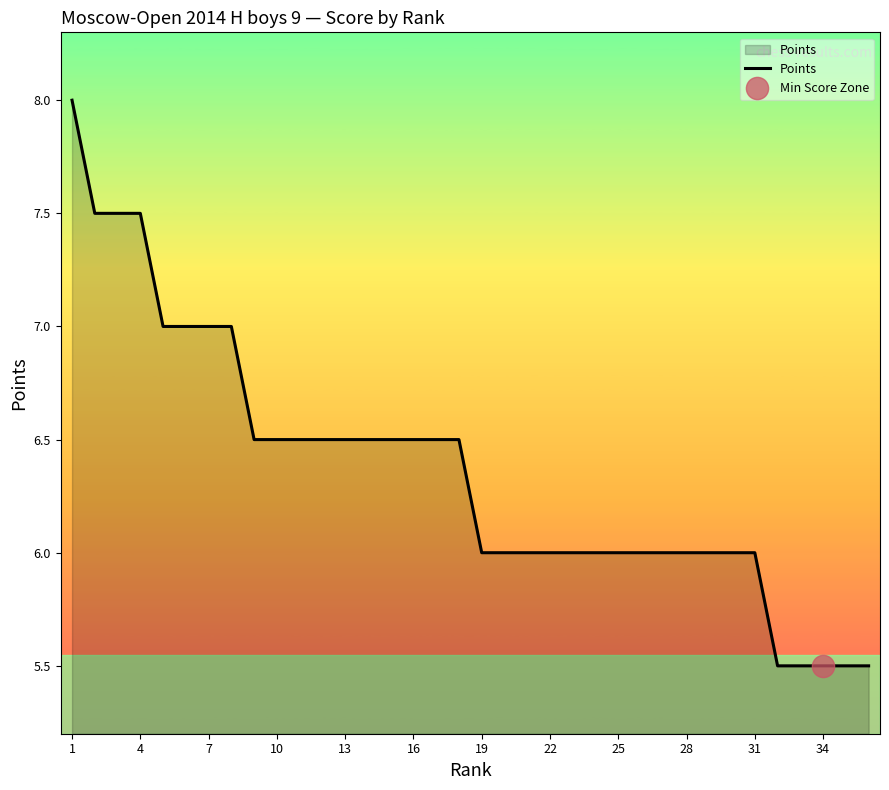

What is the highest value of the Points series?

8.0